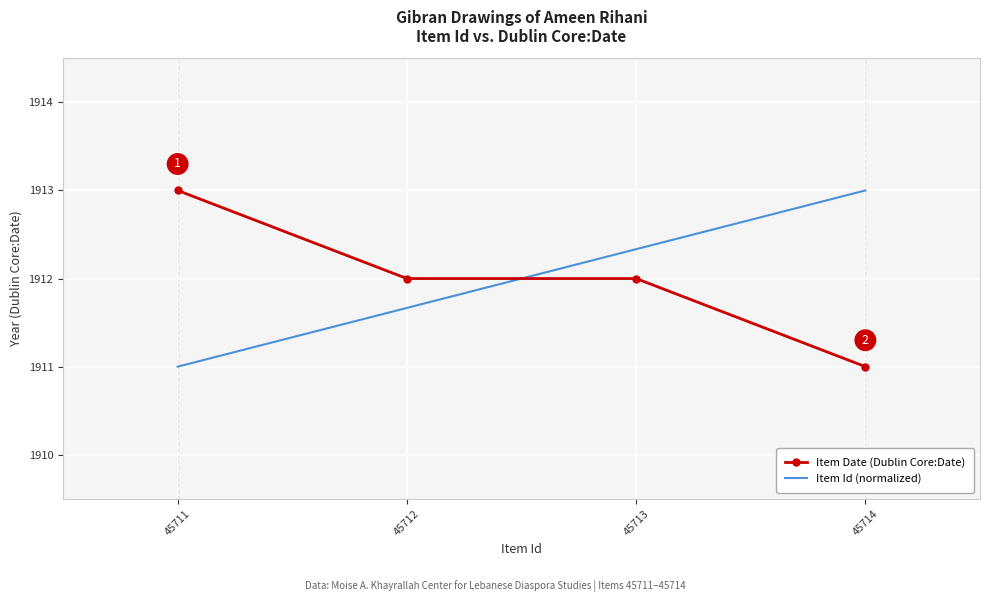

Count the number of data series in this chart.

2